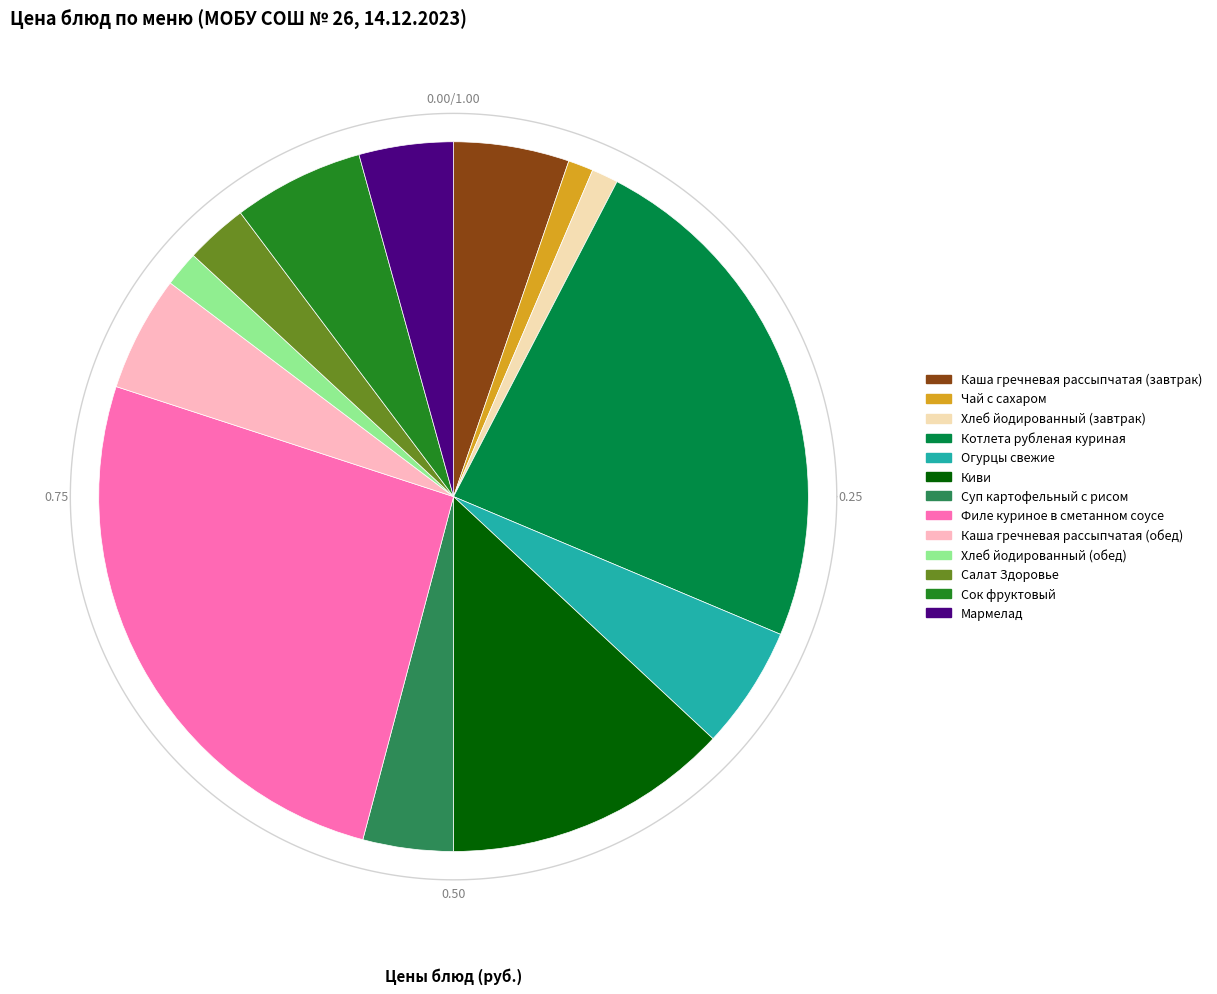

To the nearest percent, what is the difference between the Каша гречневая рассыпчатая (завтрак) and Мармелад slice percentages?

1%